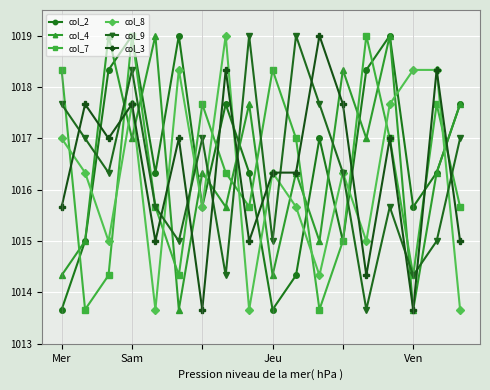

In col_2, how many points are higher than both neighbors (excluding endpoints)?

5